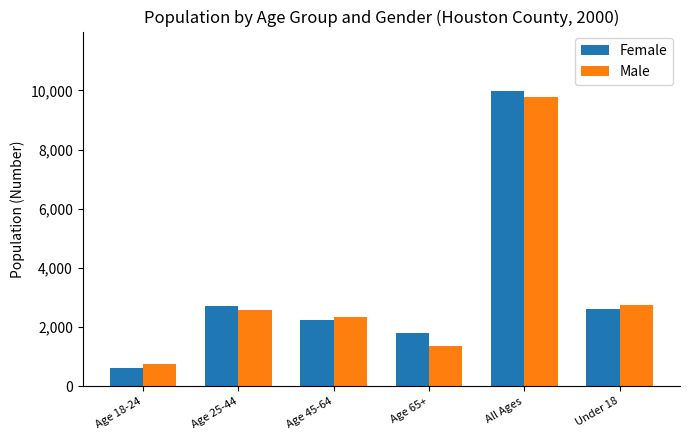

What is the spread (max minus min) of values at Age 25-44?

129